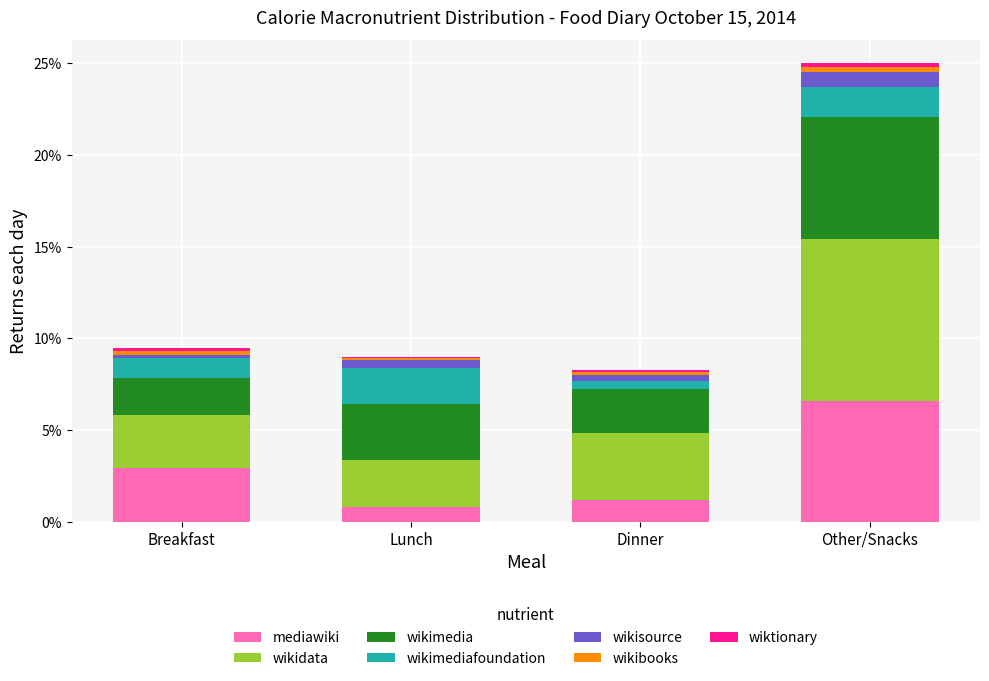

Are the bars grouped side by side (vs. stacked)?

No